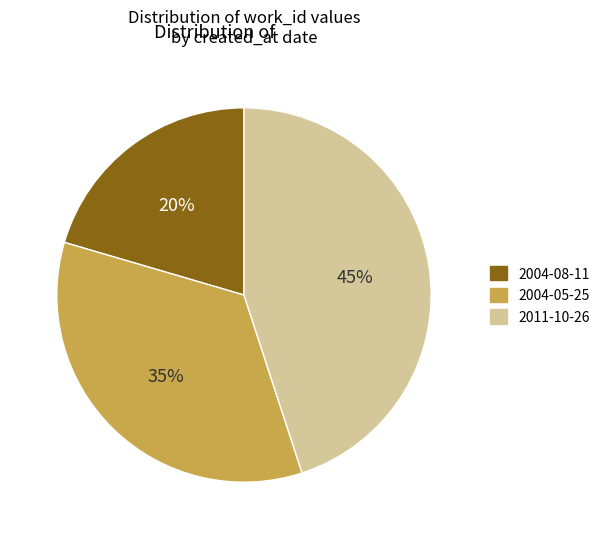

How many segments does this pie chart have?

3